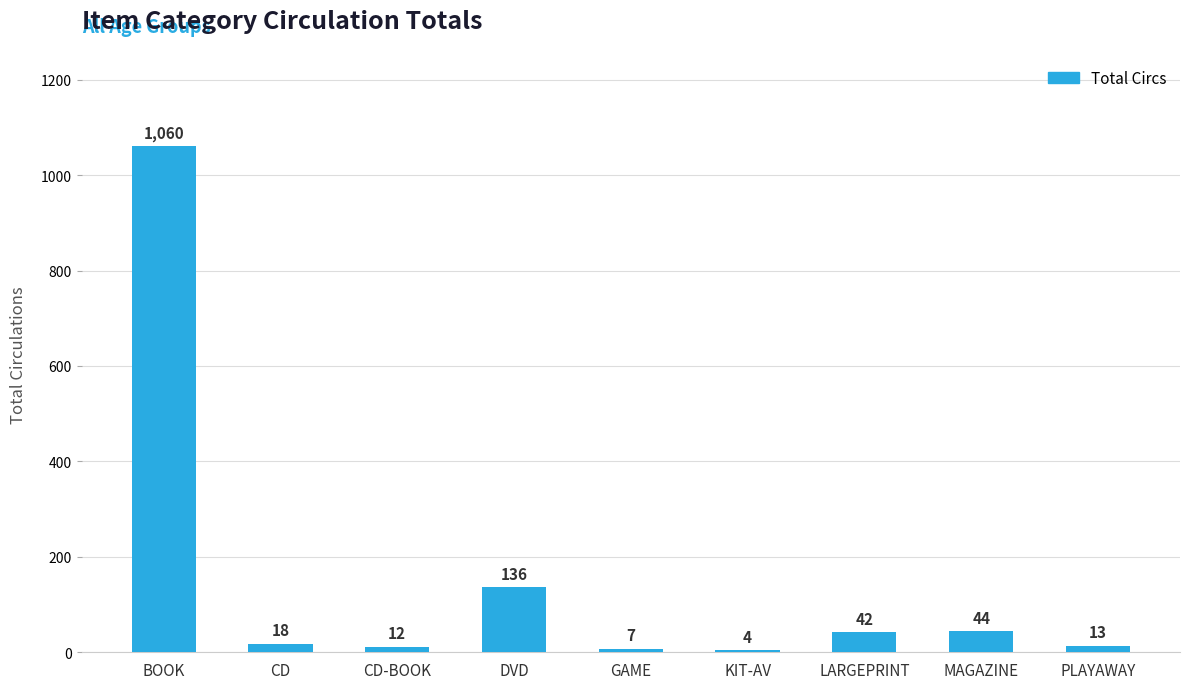

Does the chart contain stacked bars?

No